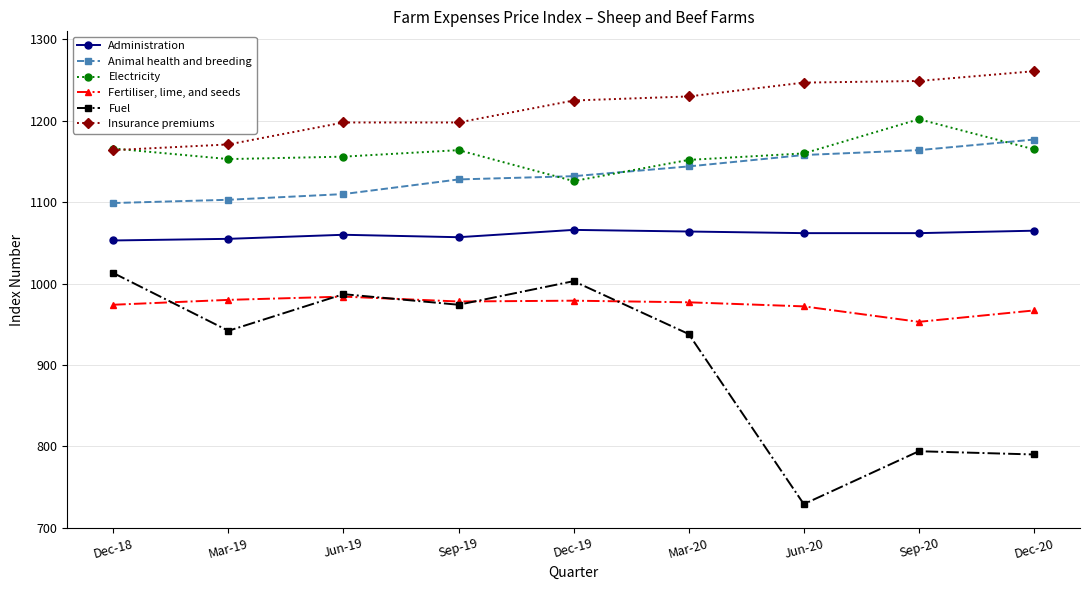

Which series has the largest total across all categories?

Insurance premiums